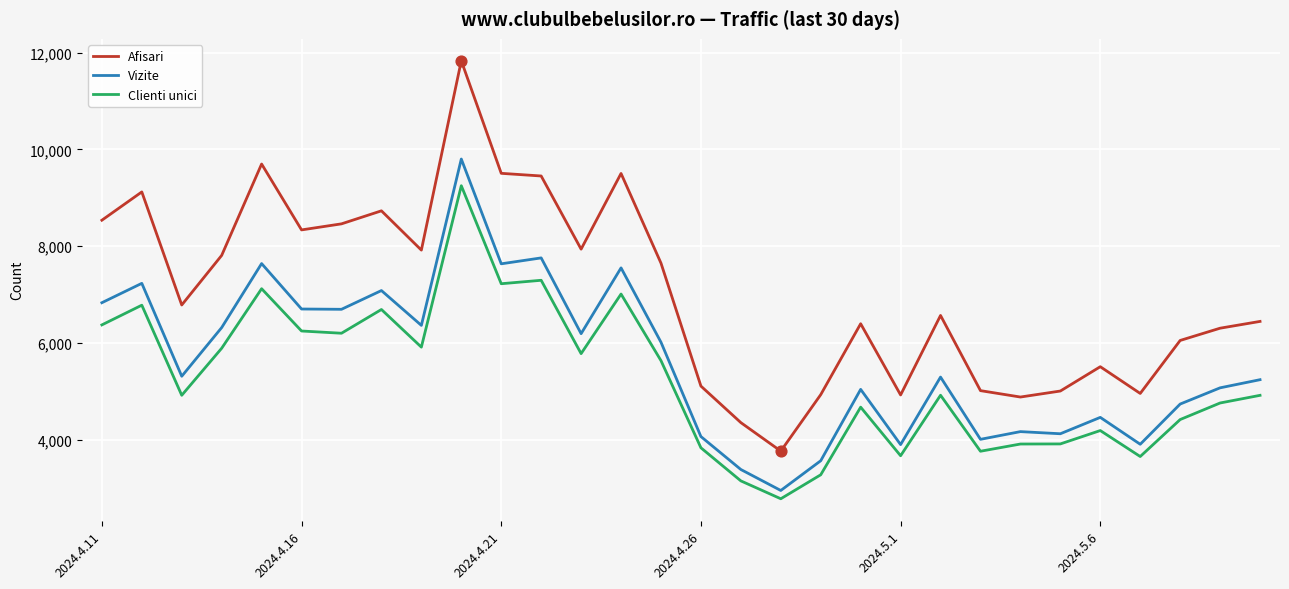

Which series has the largest total across all categories?

Afisari